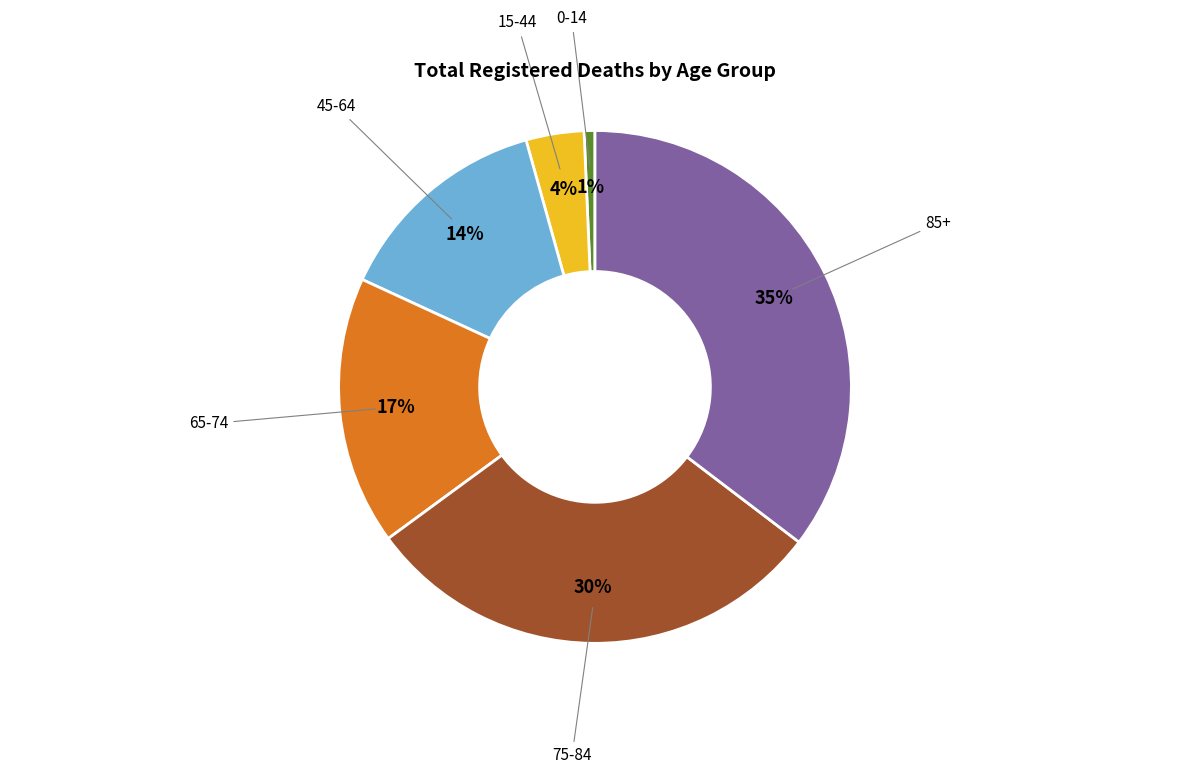

Combined, do 15-44 and 45-64 account for over 50%?

No